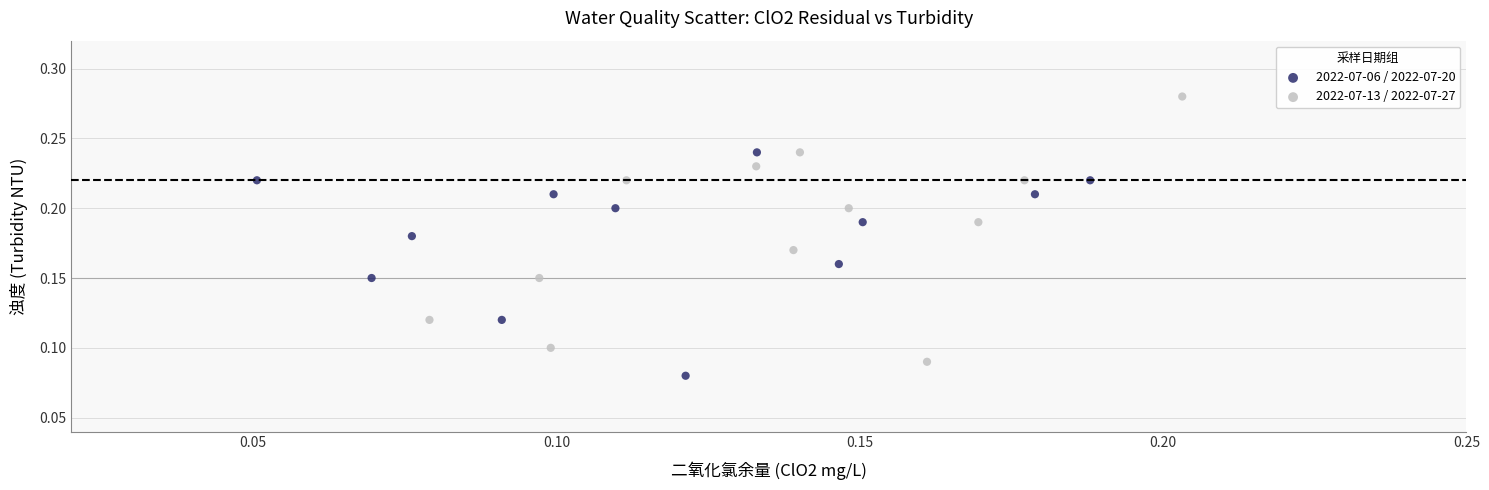

Which series contains the highest Y value?

2022-07-13 / 2022-07-27